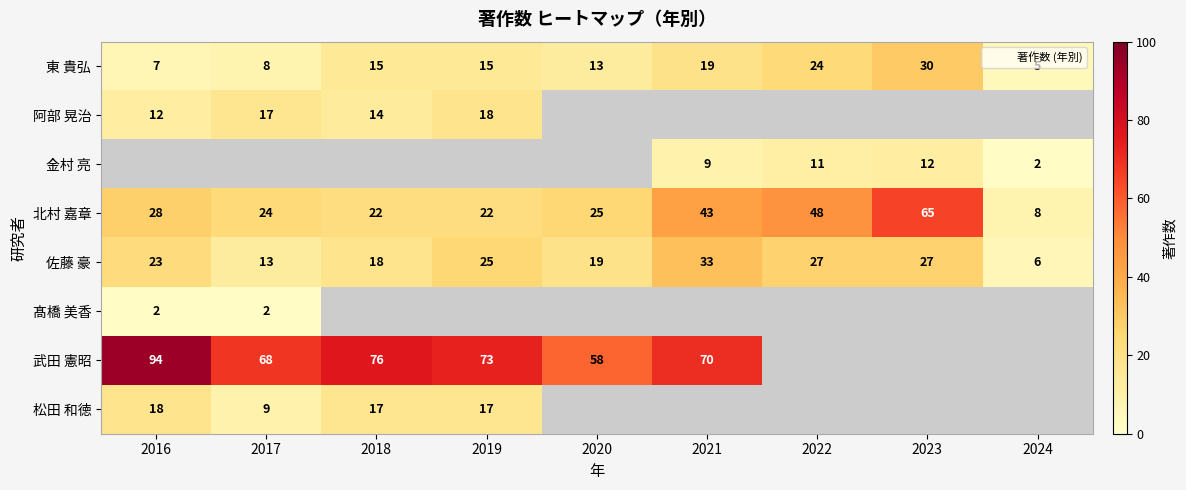

How many values in the 髙橋 美香 series exceed 0?

2